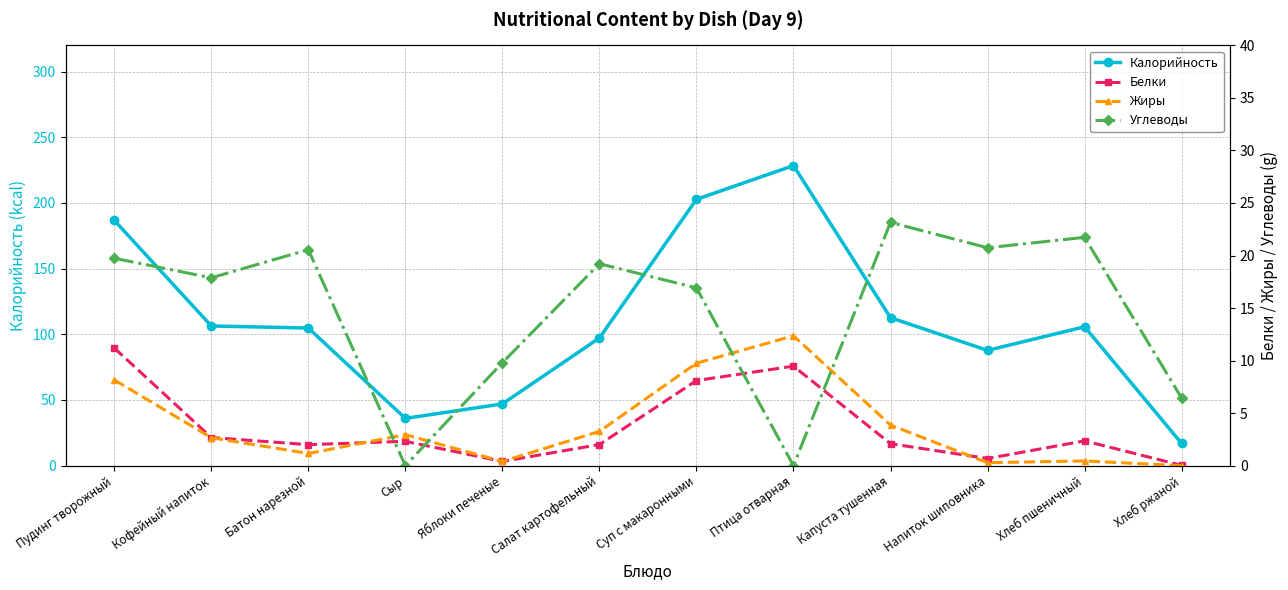

True or false: Белки has a value of 0.8 at Сыр.

False